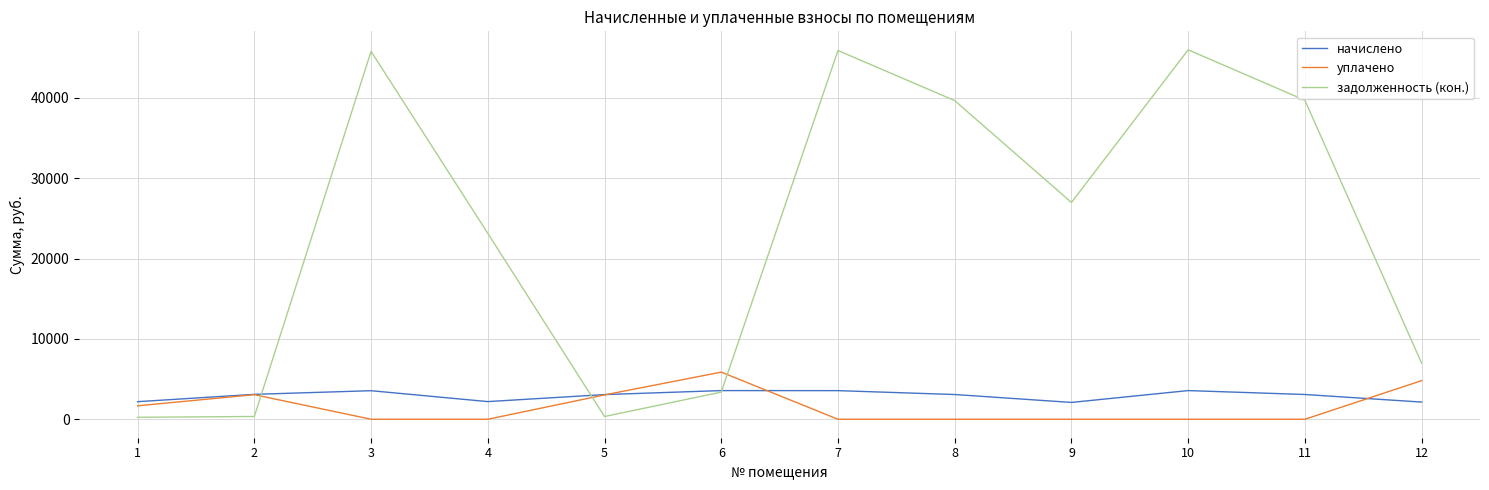

What is the total value across all series at 6?

12808.6